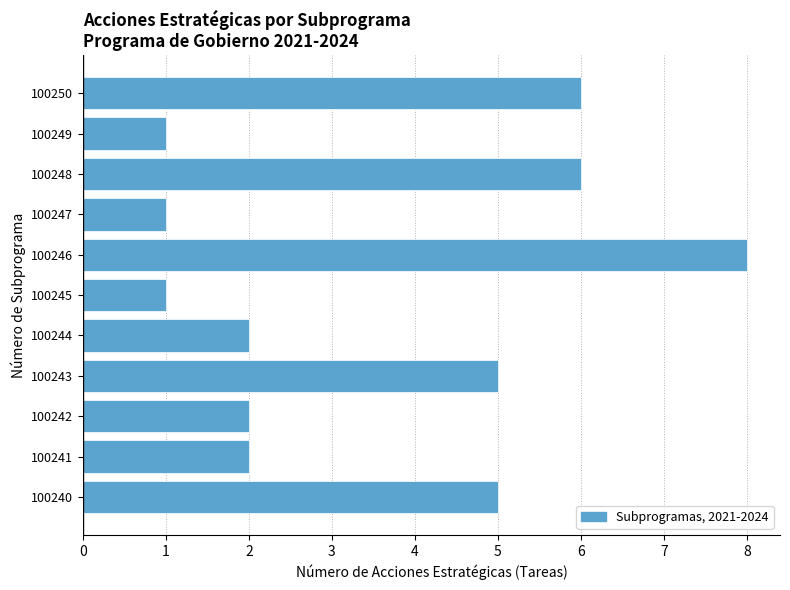

Reading bottom to top, extract all data points from this chart.

100240=5	100241=2	100242=2	100243=5	100244=2	100245=1	100246=8	100247=1	100248=6	100249=1	100250=6